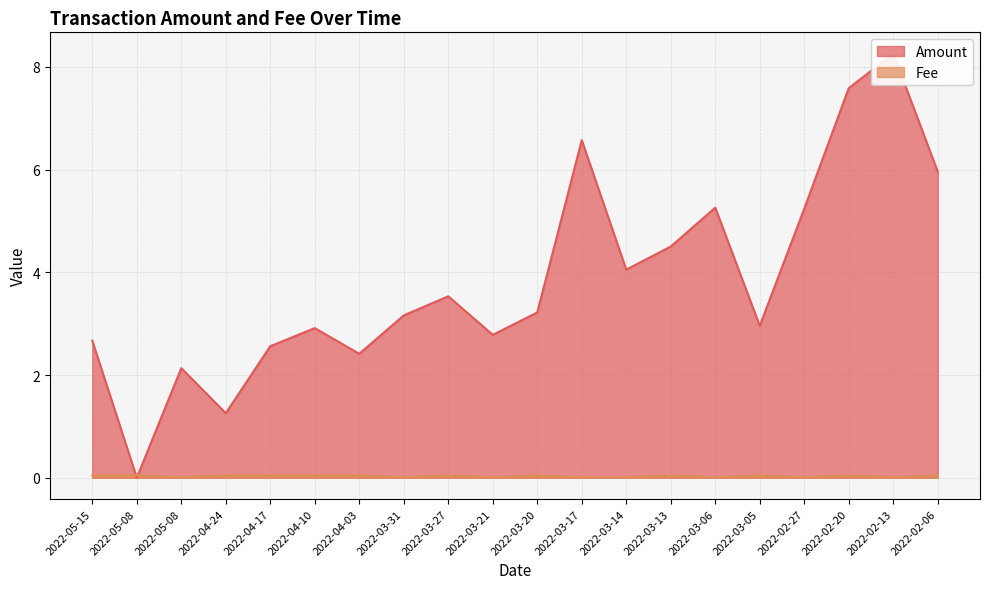

What are all the series names shown in the legend?

Amount, Fee